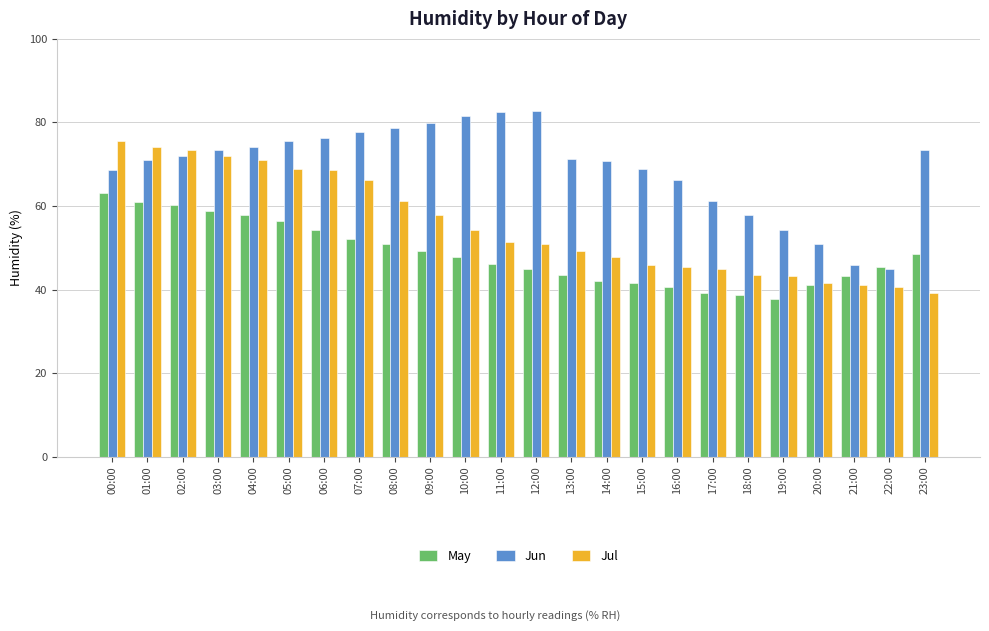

Rank the series by their maximum value, from highest to lowest.

Jun, Jul, May